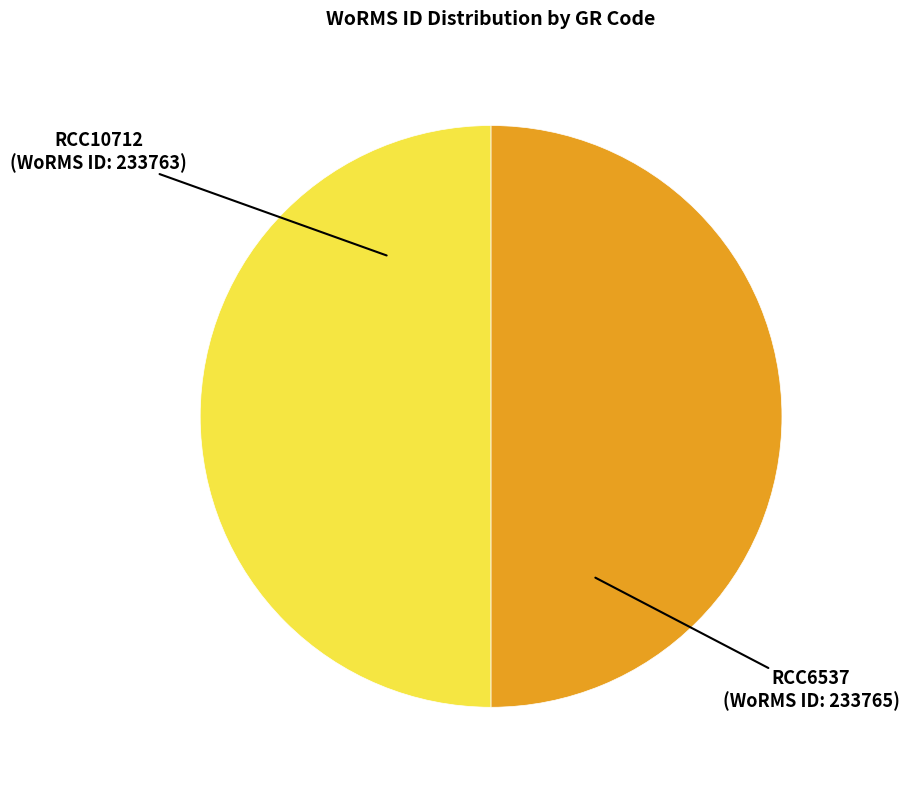

Is it true that RCC6537 is 50% of the pie?

True